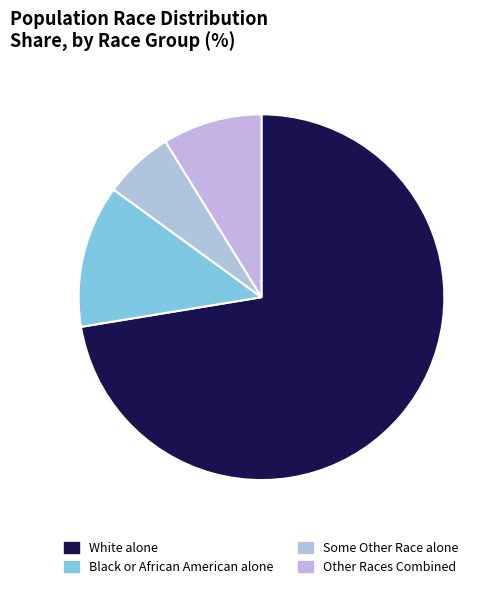

What is the smallest slice in the pie chart?

Some Other Race alone